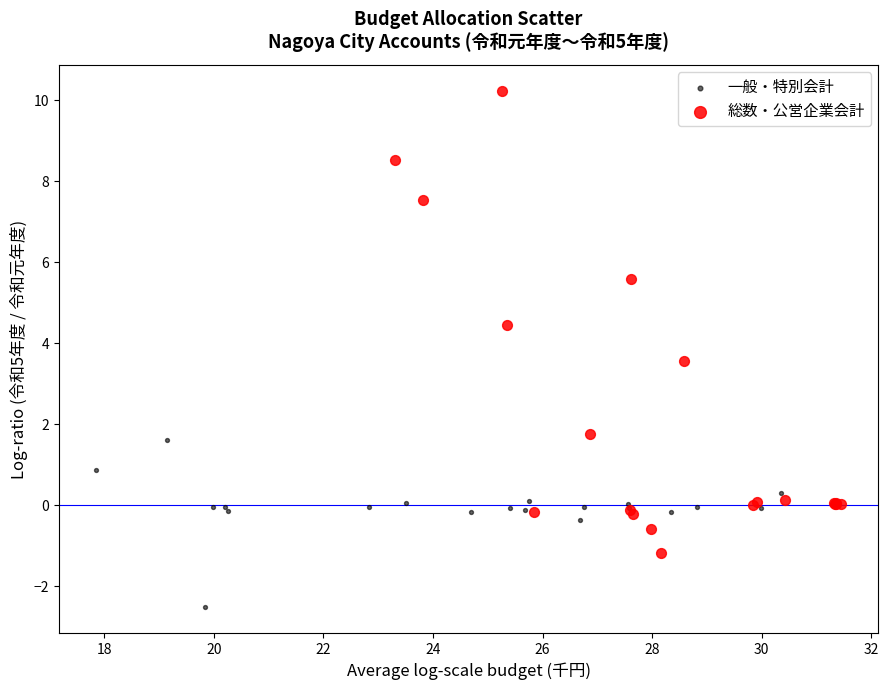

Which series reaches the minimum Y coordinate?

一般・特別会計